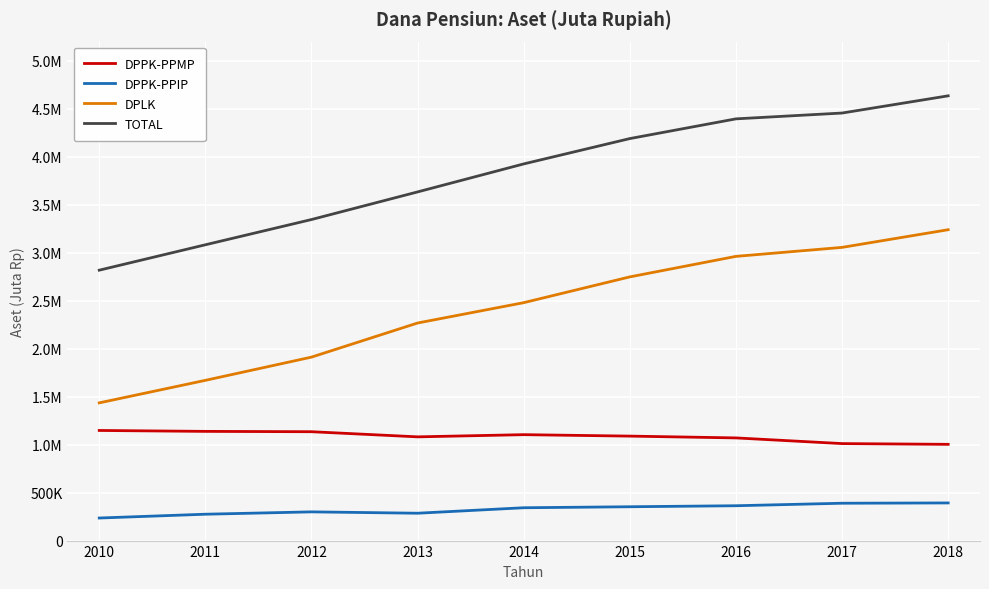

Does the chart display data point markers on the line(s)?

No